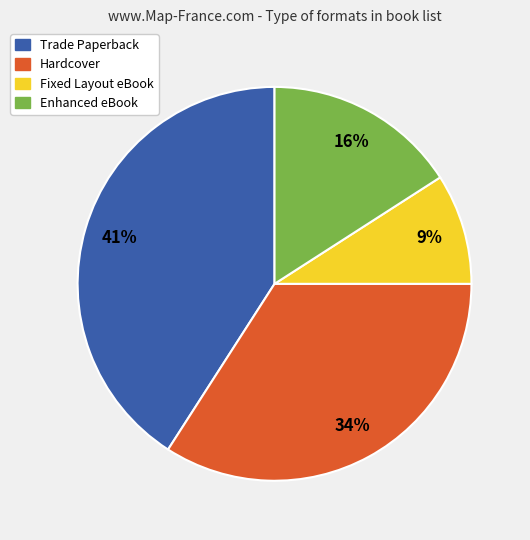

To the nearest percent, what is the difference between the largest and smallest slice percentages?

32%